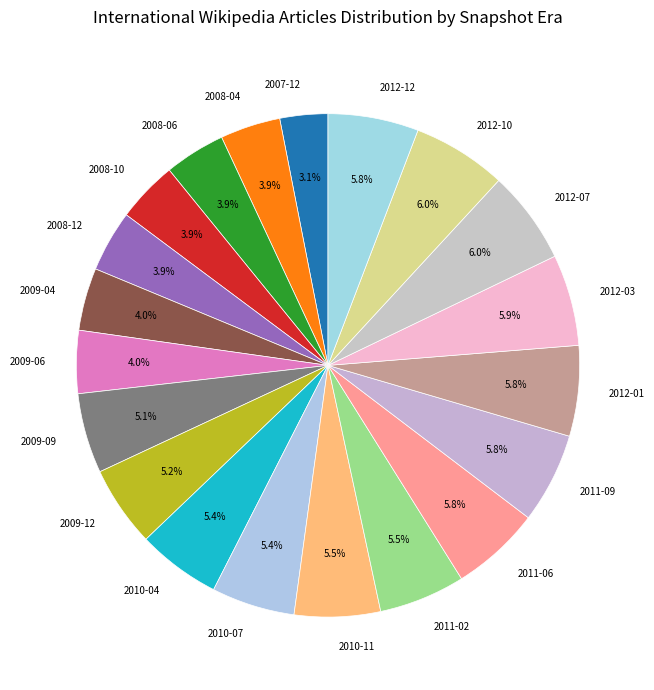

Combined, what portion of the pie is 2011-09 and 2009-09?

10.9%